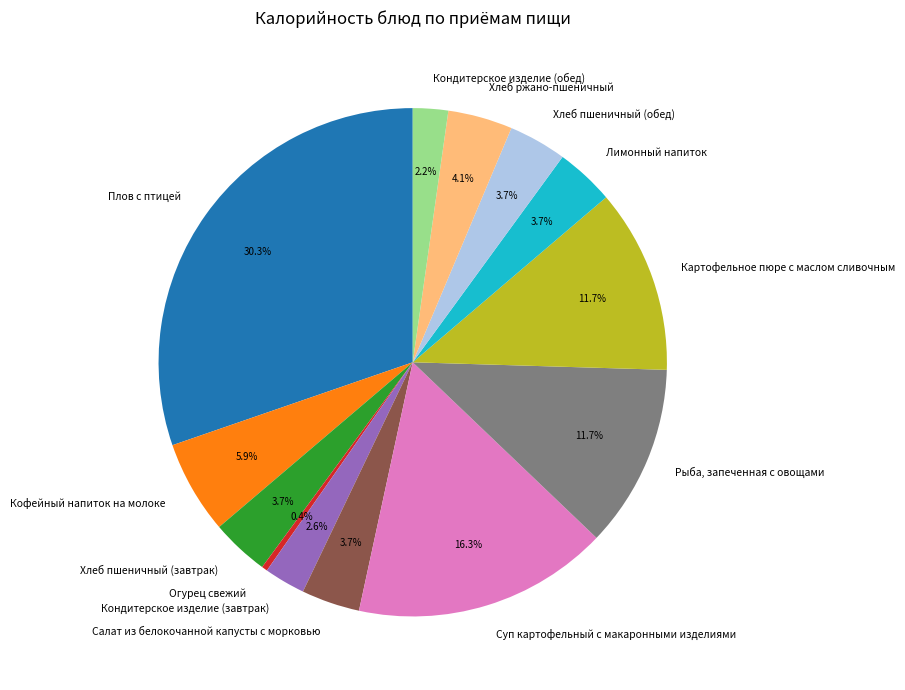

Count the number of slices in the pie.

13